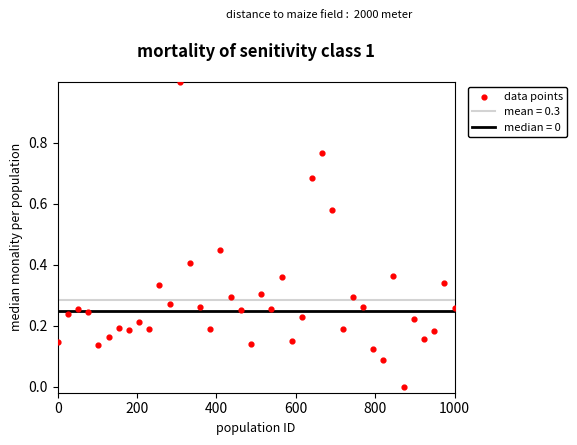

What is the range of Y values (max minus min)?

1.0